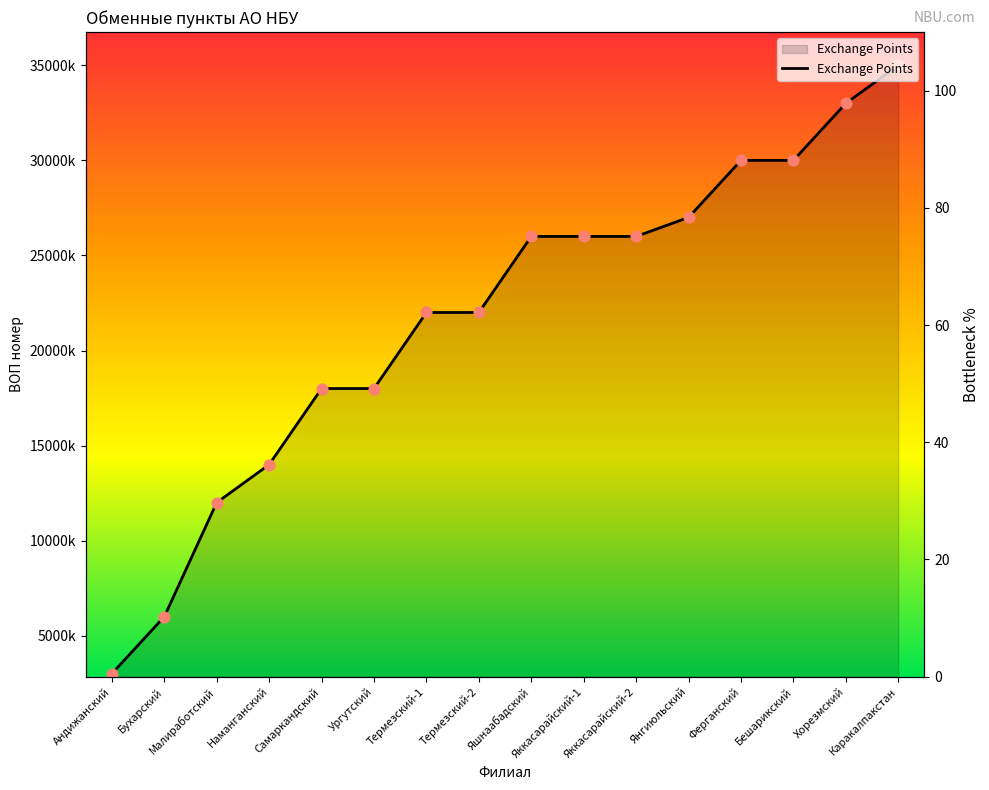

Between Термезский-2 and Самаркандский, which is larger?

Термезский-2